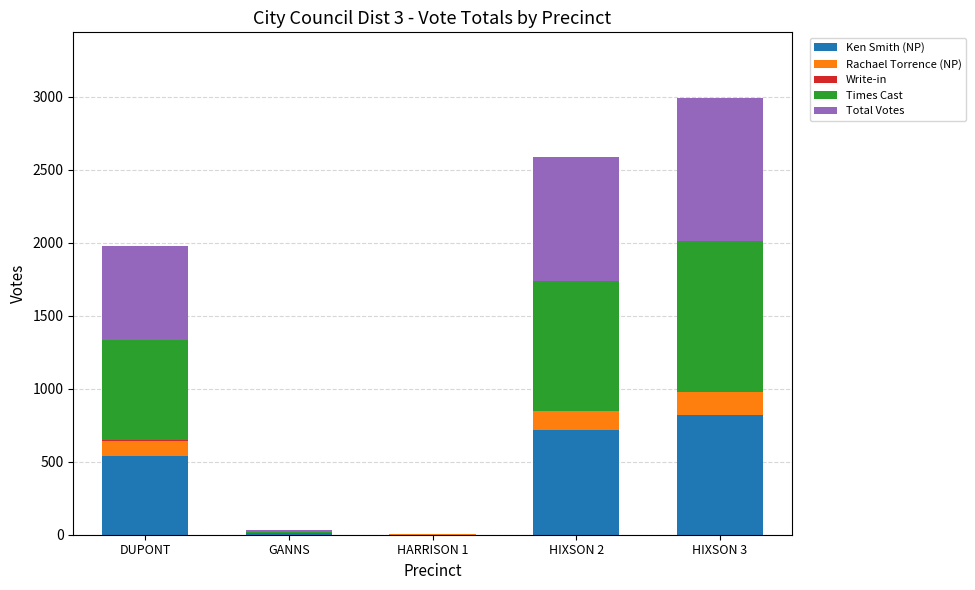

At which label does Ken Smith (NP) reach its peak?

HIXSON 3